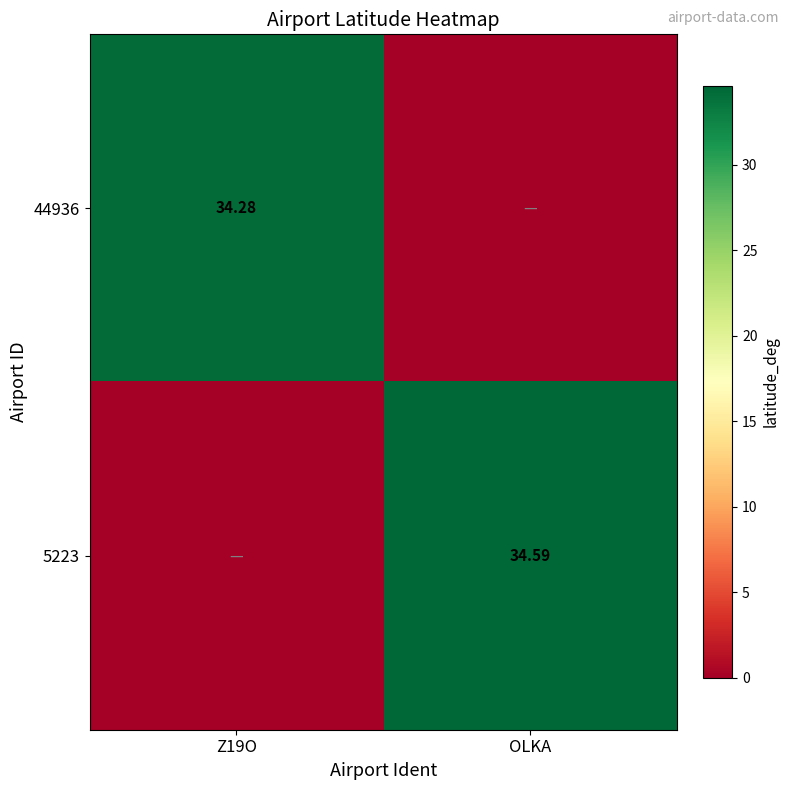

Which category has the highest value in the 5223 series?

OLKA